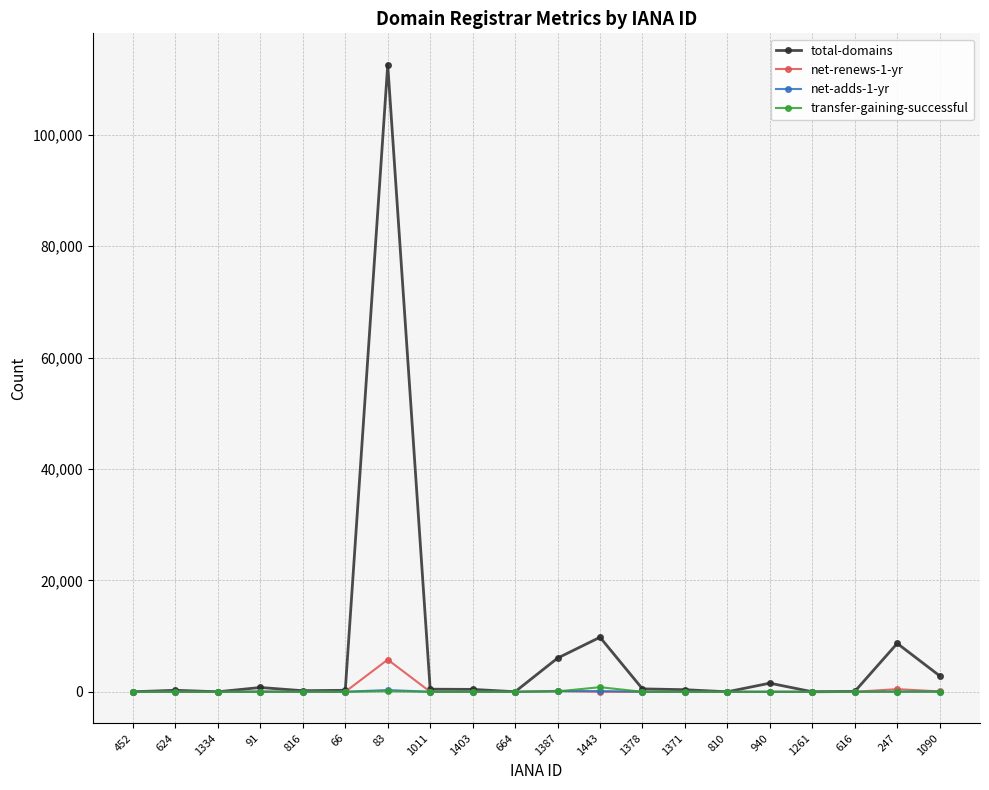

The value of net-renews-1-yr at 1443 is 0. True or false?

True